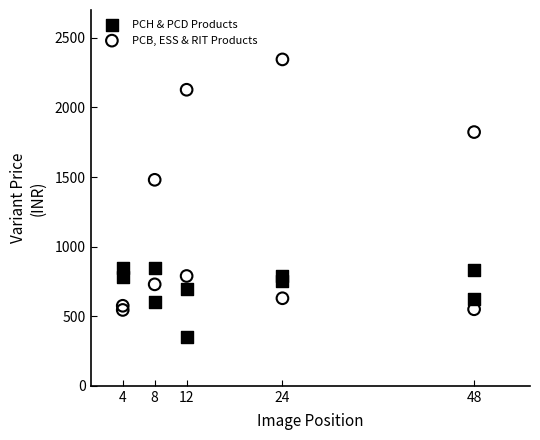

Which series contains the lowest Y value?

PCH & PCD Products